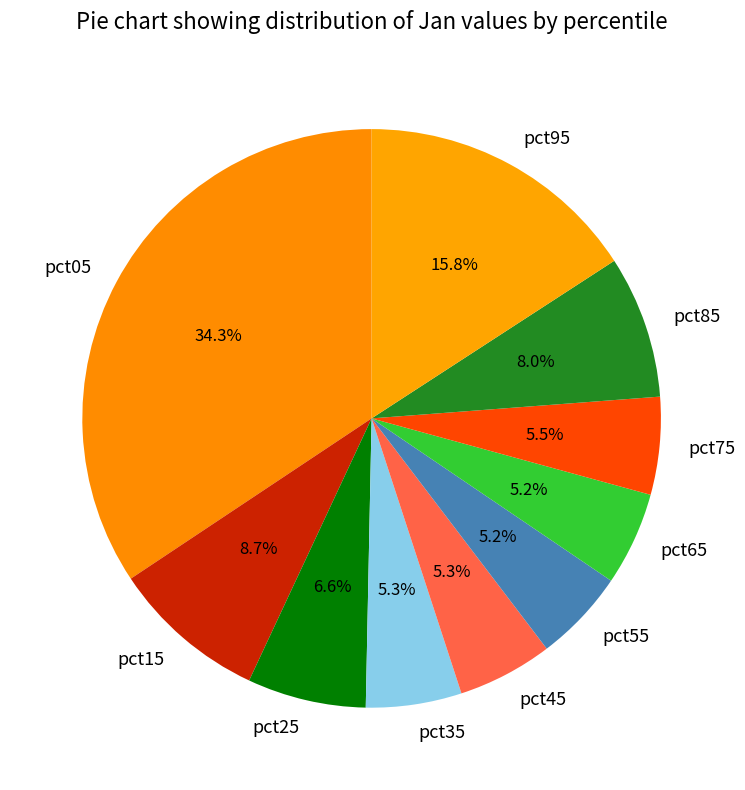

Is there any slice that represents more than half of the pie?

No